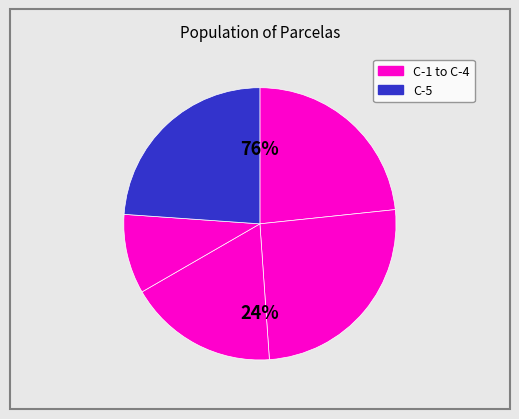

The C-3 slice represents 18% of the pie. True or false?

True